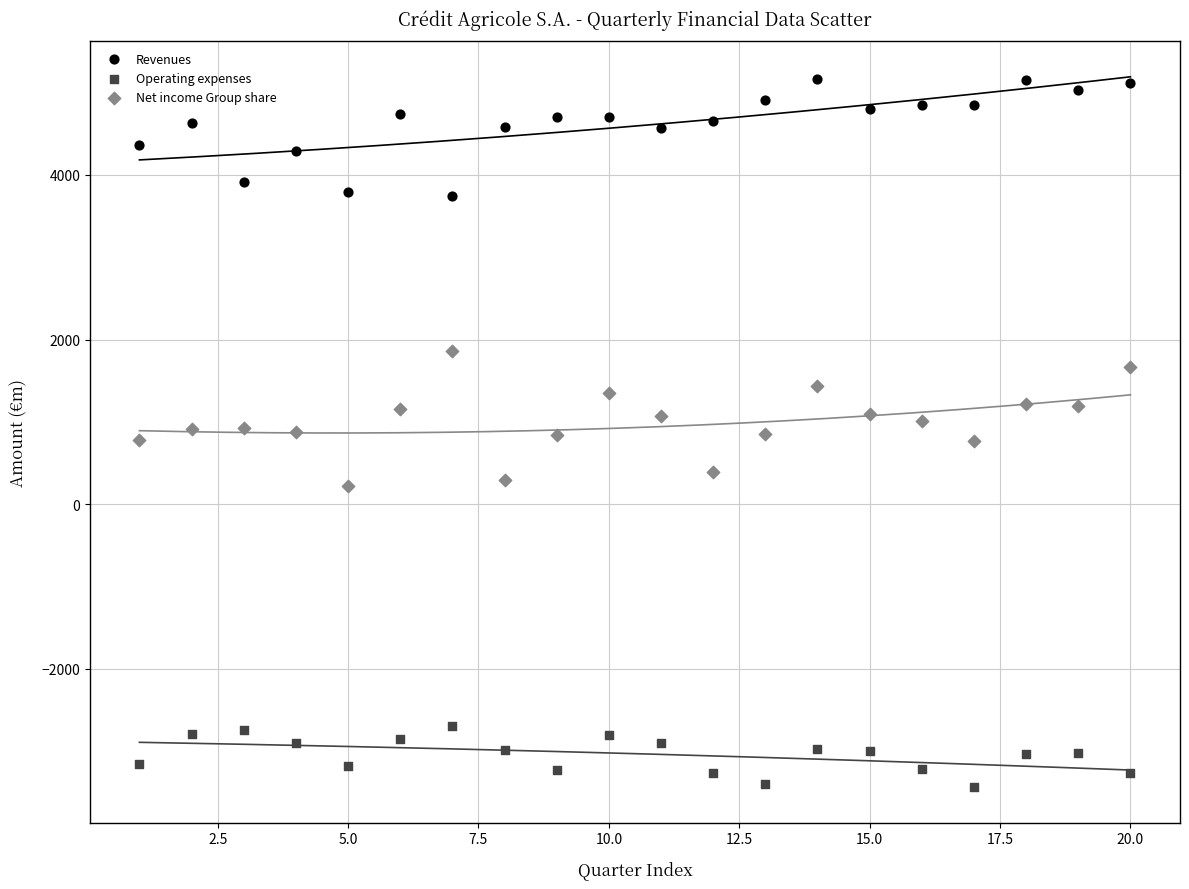

Which series contains the lowest Y value?

Operating expenses